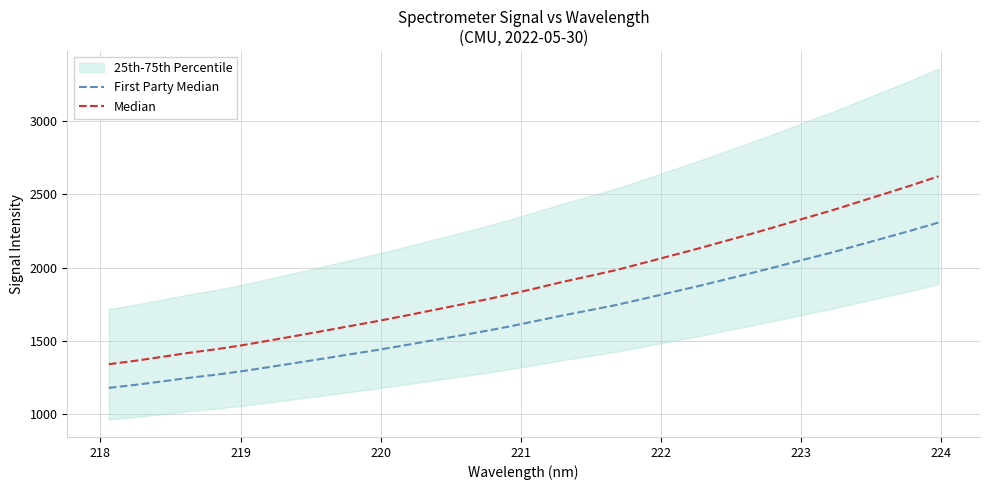

At how many categories does at least one series exceed 1181?

32